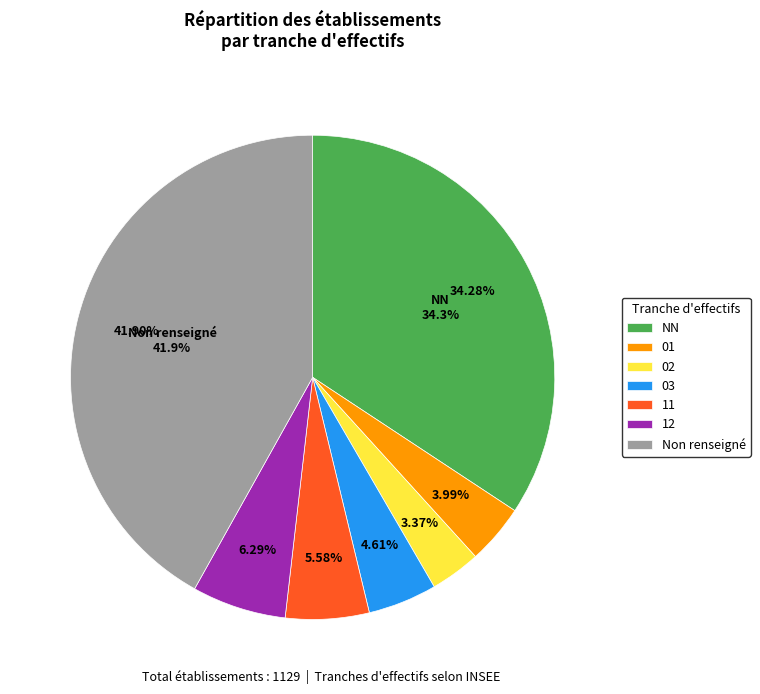

What percentage is the 11 slice, to the nearest percent?

6%